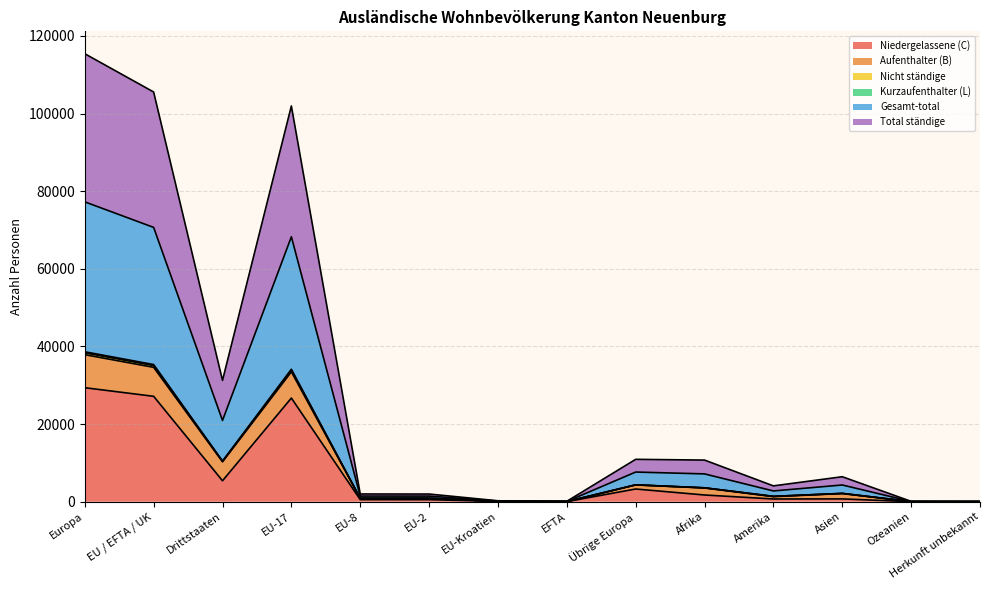

Which series changed the most between EU-8 and Ozeanien?

Nicht ständige